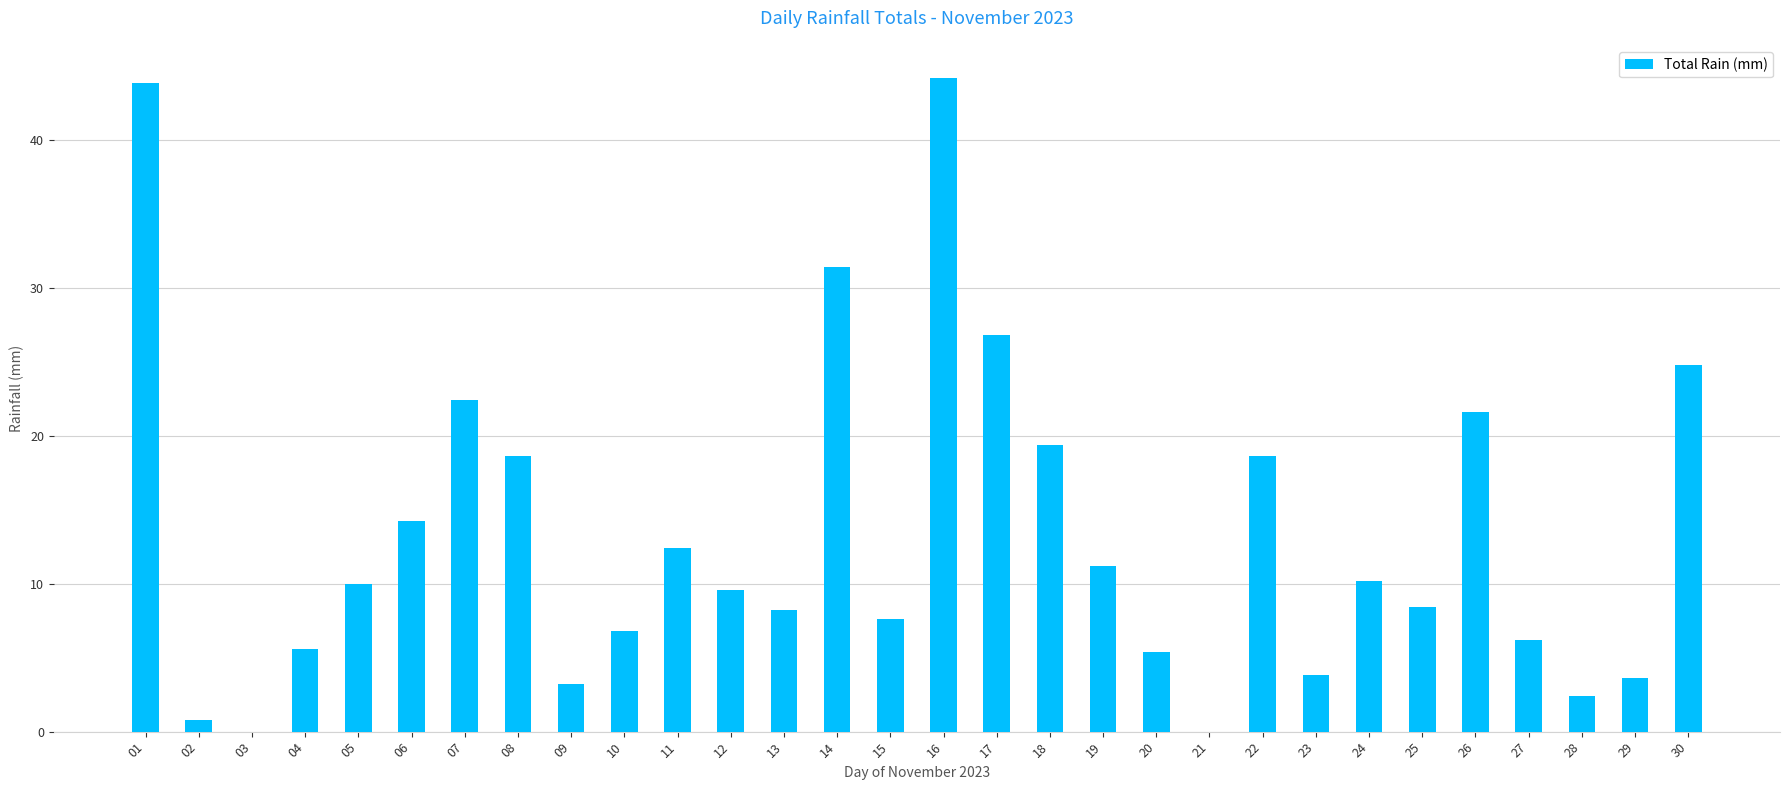

What is the sum of the values at 13 and 16?

52.4